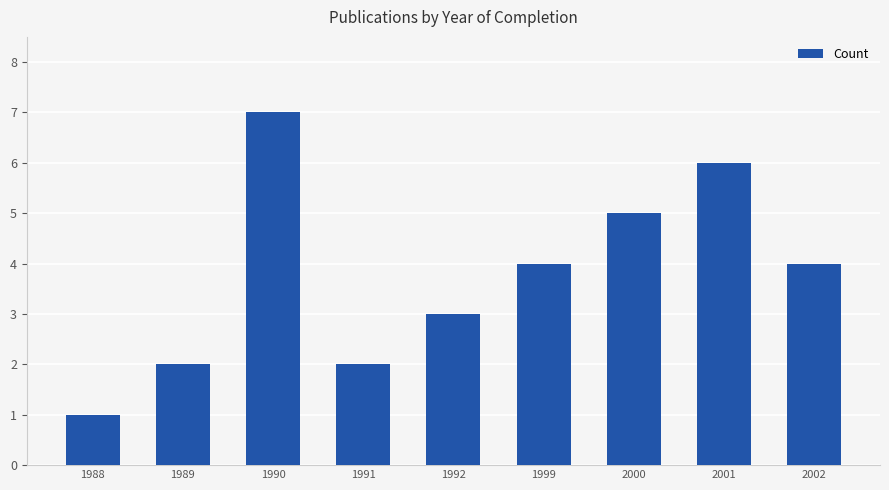

How many bars are there in total?

9